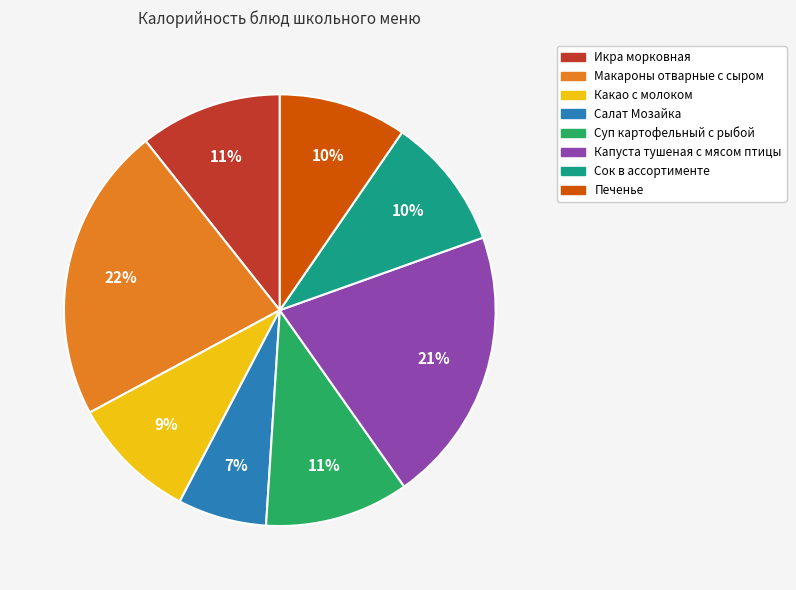

What percentage is the Салат Мозайка slice, to the nearest percent?

7%